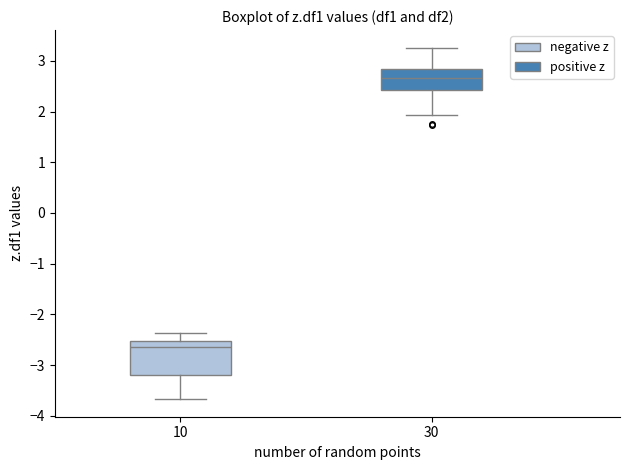

Which box's median line is the highest?

30